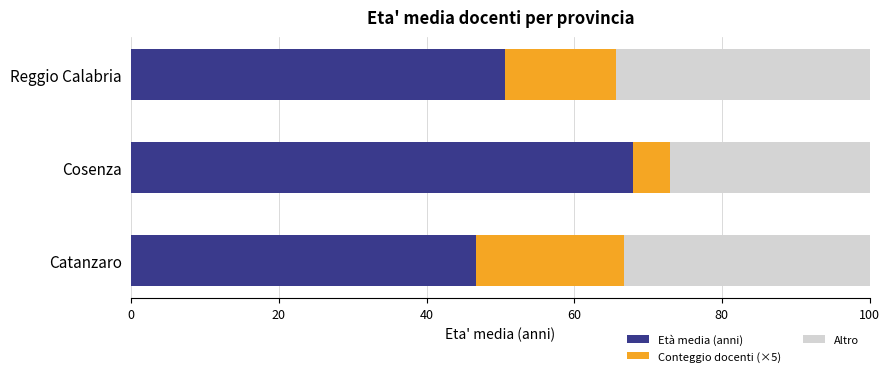

Where is Età media (anni) nearest to the value 57?

Reggio Calabria